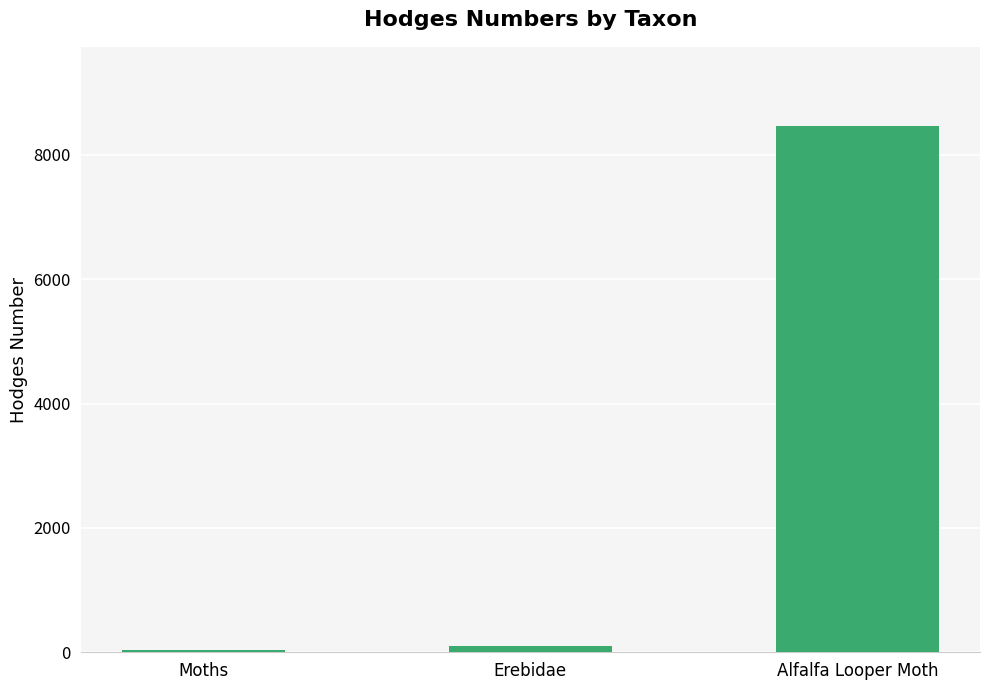

Where is the data nearest to the value 4247?

Erebidae